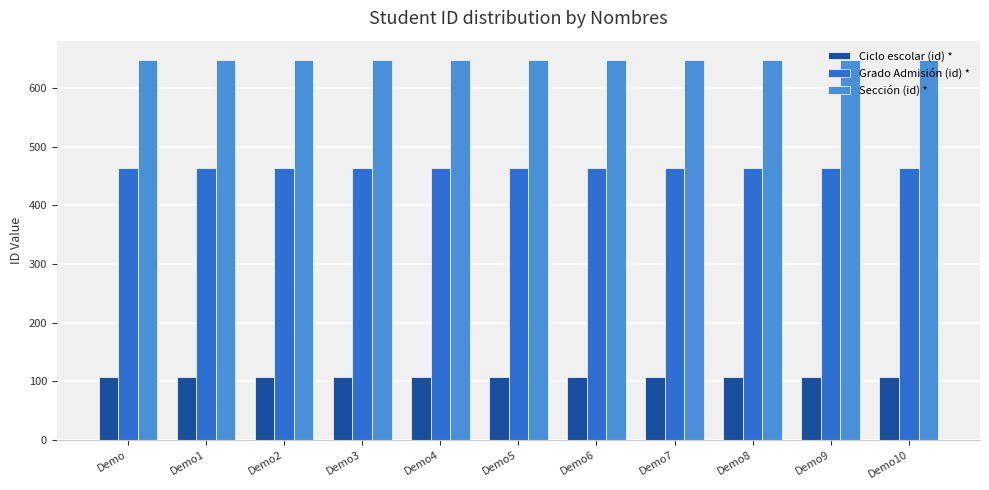

What is the difference between the highest and lowest values at Demo1?

540